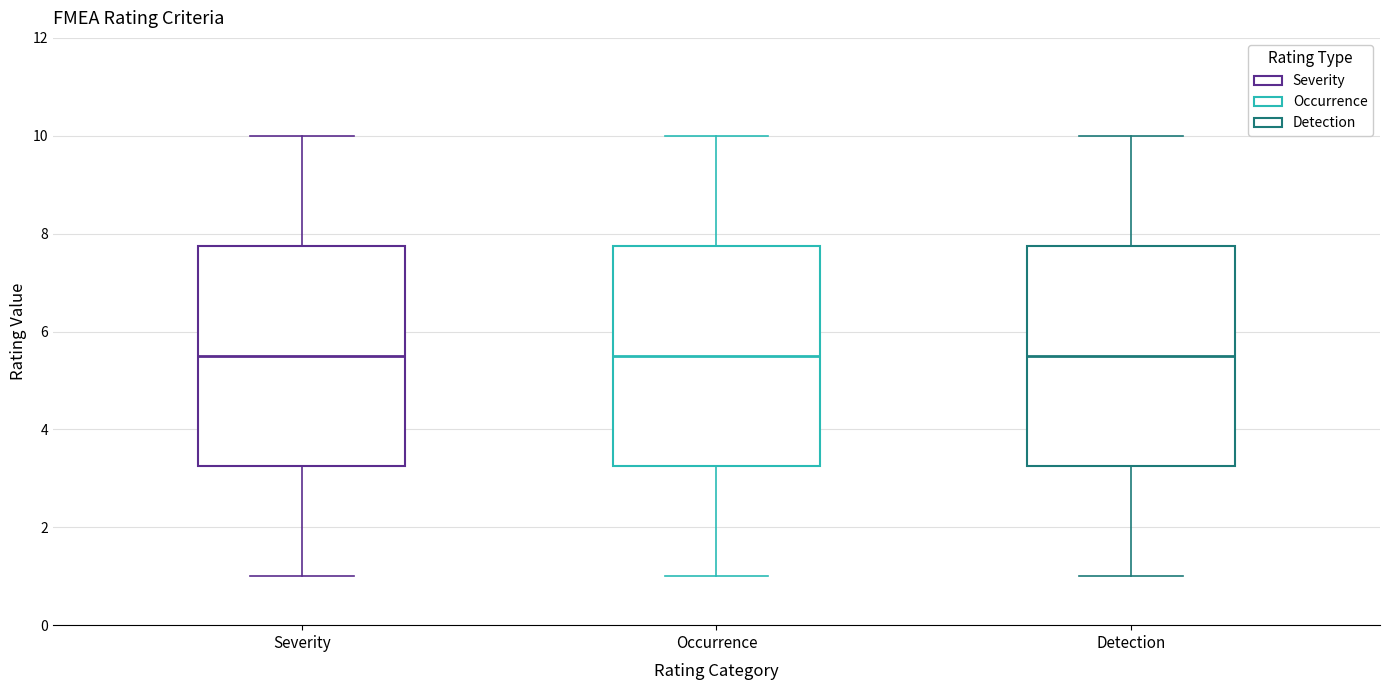

Reading left to right, transcribe this box plot: for each box, give where its median line is, the range the box spans, and where its two whiskers end, as read against the y-axis. The values are not printed on the chart, so give them approximately, as read against the axis.

Severity: median 5.6, box 3.2 to 7.8, whiskers 1.0 to 10.0
Occurrence: median 5.6, box 3.2 to 7.8, whiskers 1.0 to 10.0
Detection: median 5.6, box 3.2 to 7.8, whiskers 1.0 to 10.0